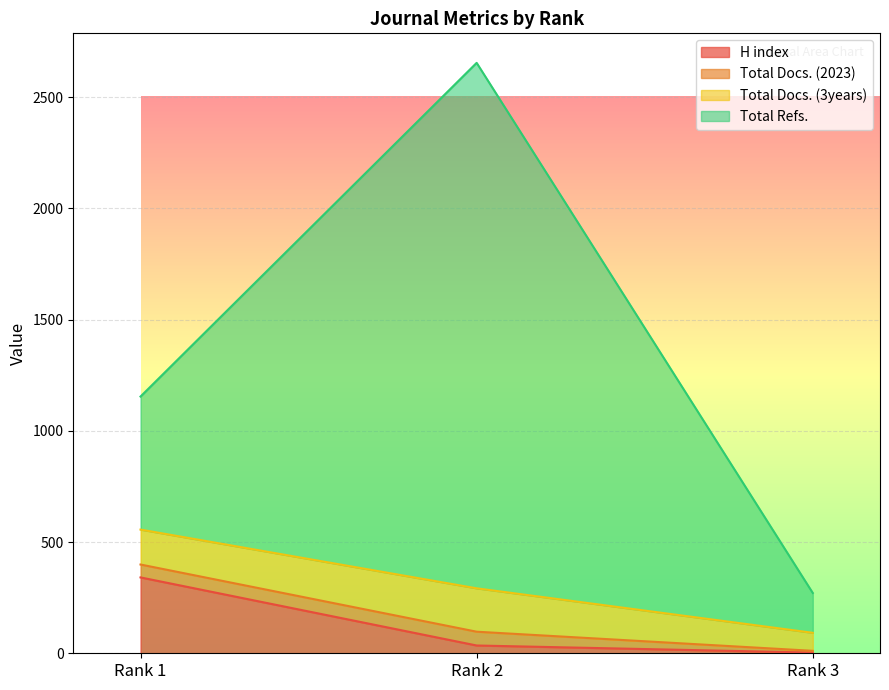

Is the value of Total Refs. at Rank 3 greater than the value of H index at Rank 1?

No